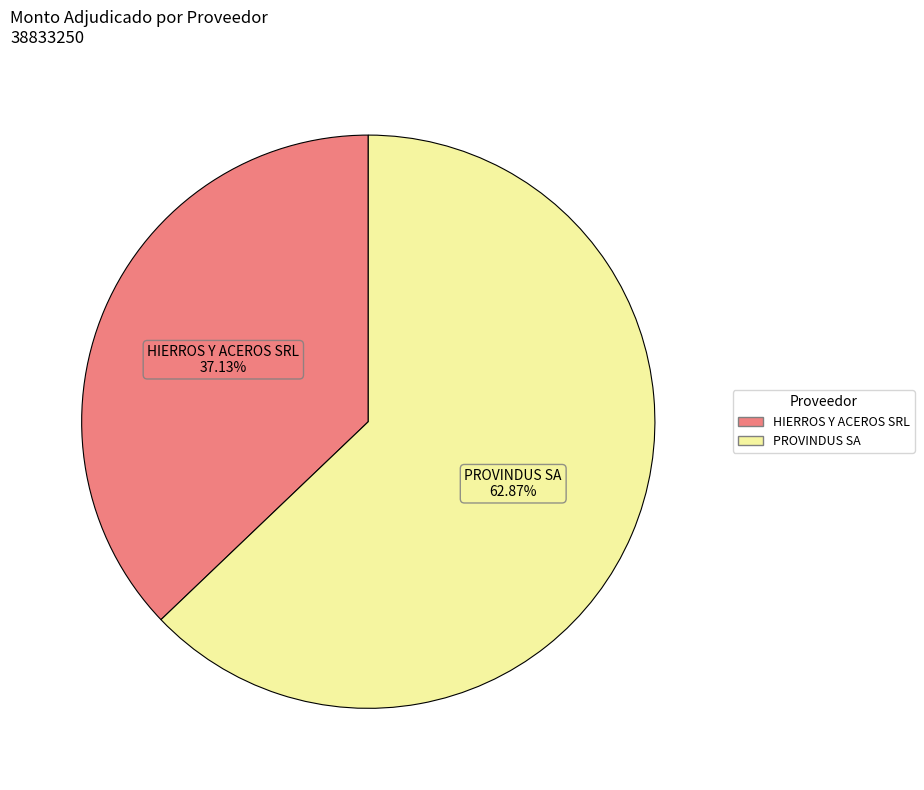

Approximately how many times larger is the value at HIERROS Y ACEROS SRL compared to PROVINDUS SA?

0.6